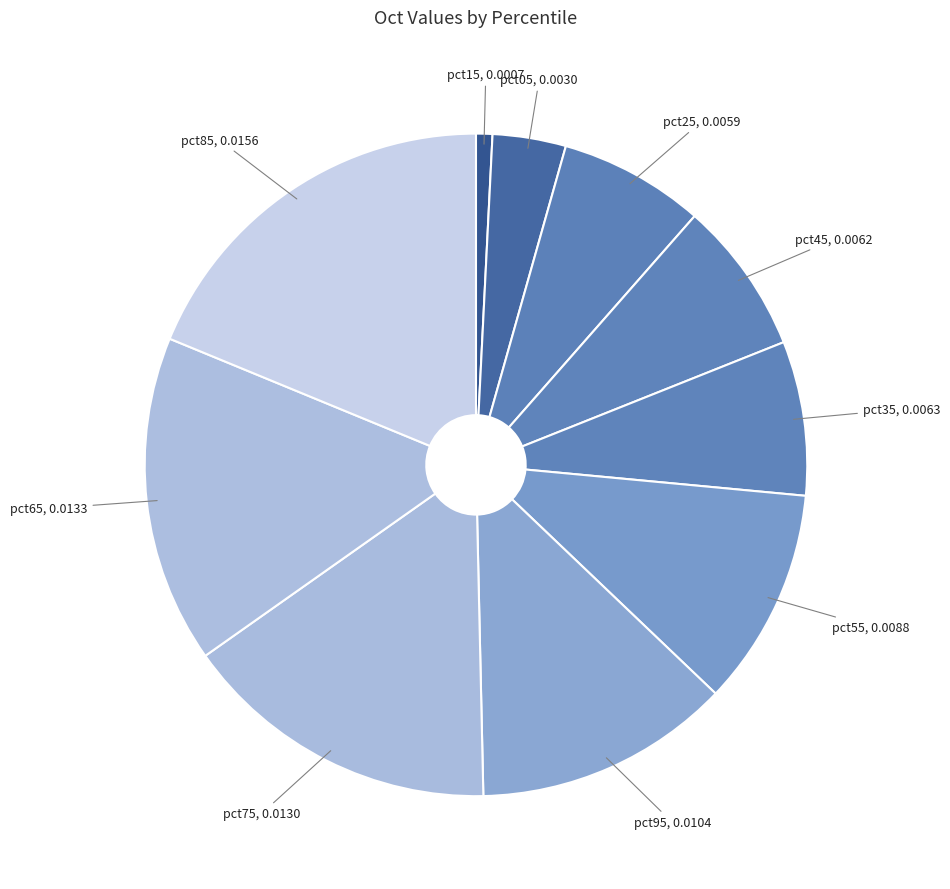

Rank the categories by value from lowest to highest.

pct15, pct05, pct25, pct45, pct35, pct55, pct95, pct75, pct65, pct85